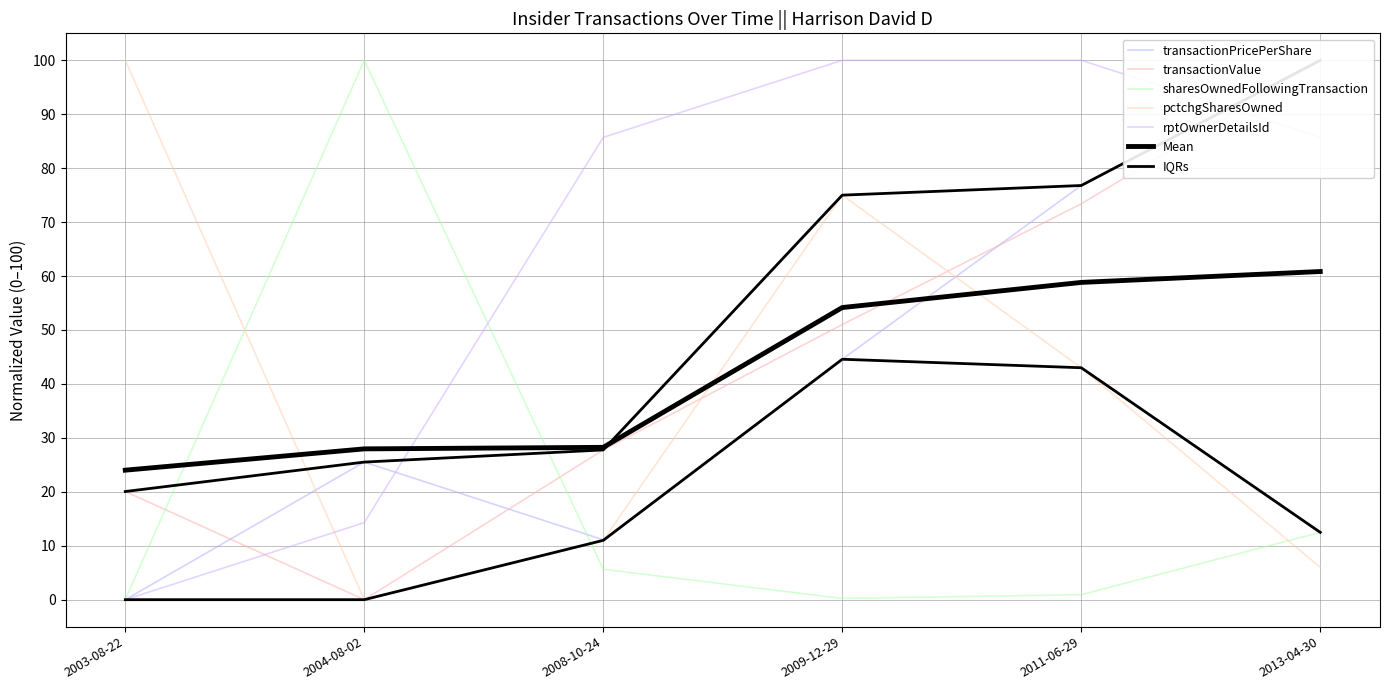

Is it true that rptOwnerDetailsId equals 100.0 at 2009-12-29?

True